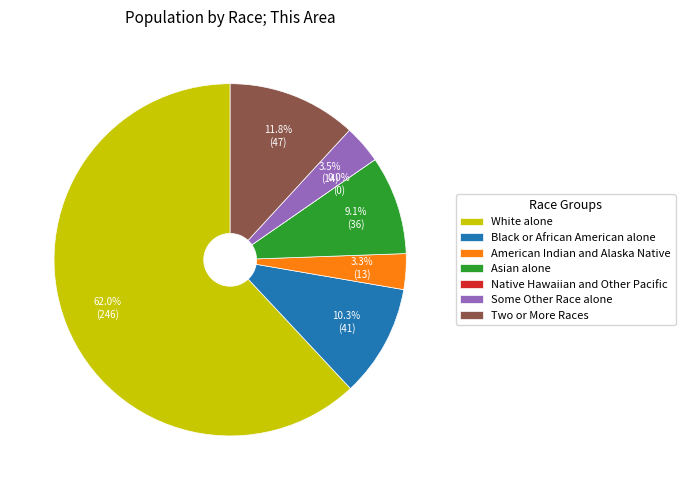

To the nearest percent, what is the difference between the Some Other Race alone and White alone slice percentages?

58%